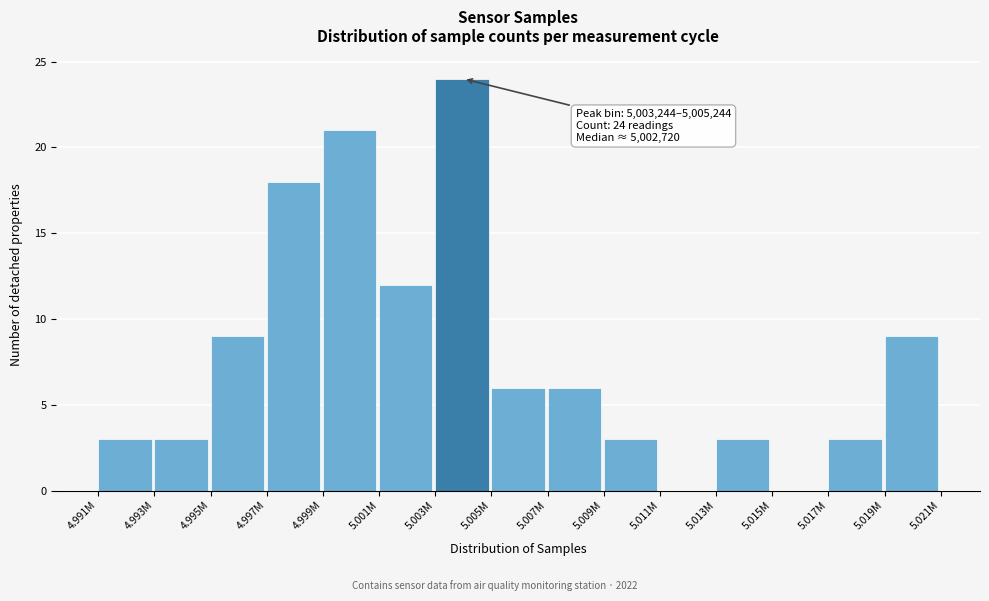

Reading right to left, extract all data points from this chart.

5.019M=9	5.017M=3	5.015M=0	5.013M=3	5.011M=0	5.009M=3	5.007M=6	5.005M=6	5.003M=24	5.001M=12	4.999M=21	4.997M=18	4.995M=9	4.993M=3	4.991M=3